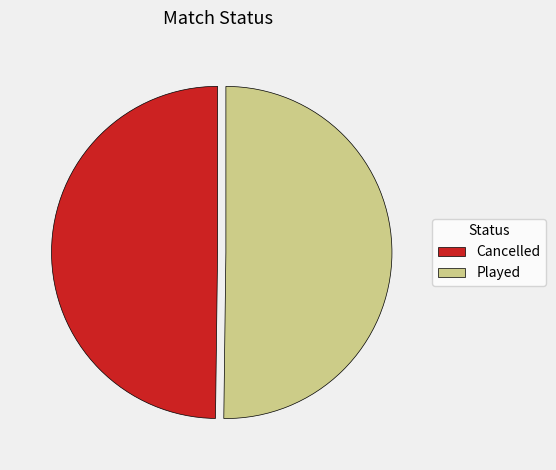

Approximately how many times larger is the value at Cancelled compared to Played?

1.0